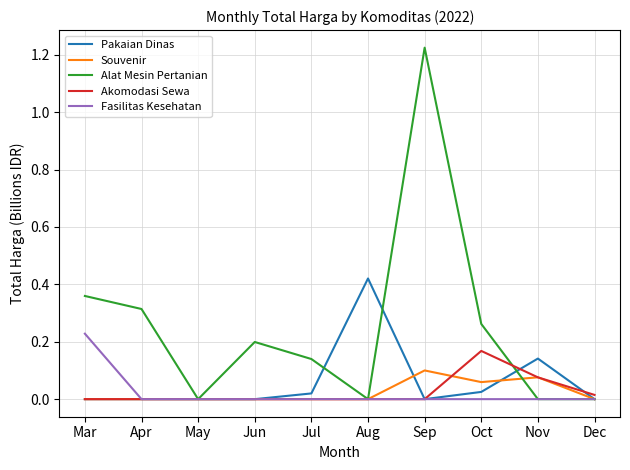

List the series in order of their peak value, highest first.

Alat Mesin Pertanian, Pakaian Dinas, Fasilitas Kesehatan, Akomodasi Sewa, Souvenir